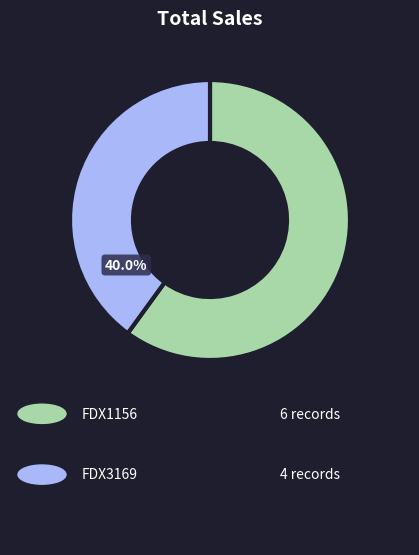

Is there any slice that represents more than half of the pie?

Yes